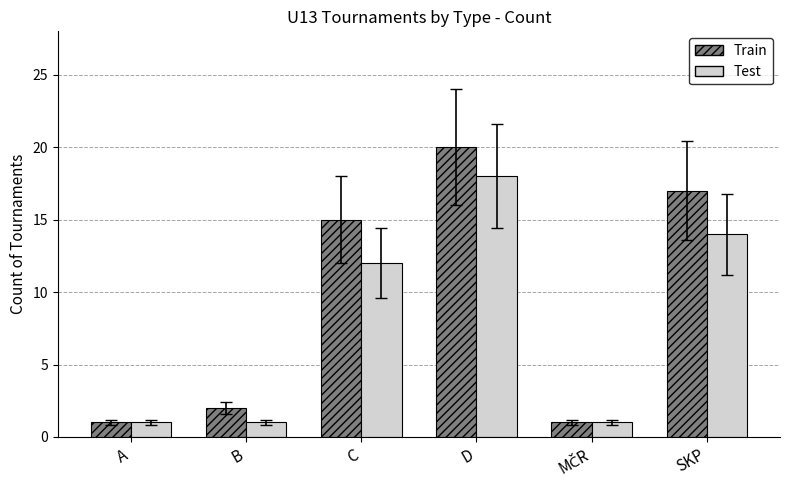

What are all the series names shown in the legend?

Train, Test